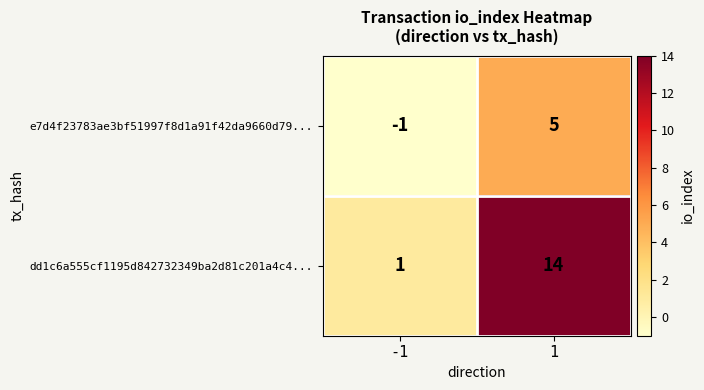

Which series has the widest spread of values?

dd1c6a555cf1195d842732349ba2d81c201a4c4...